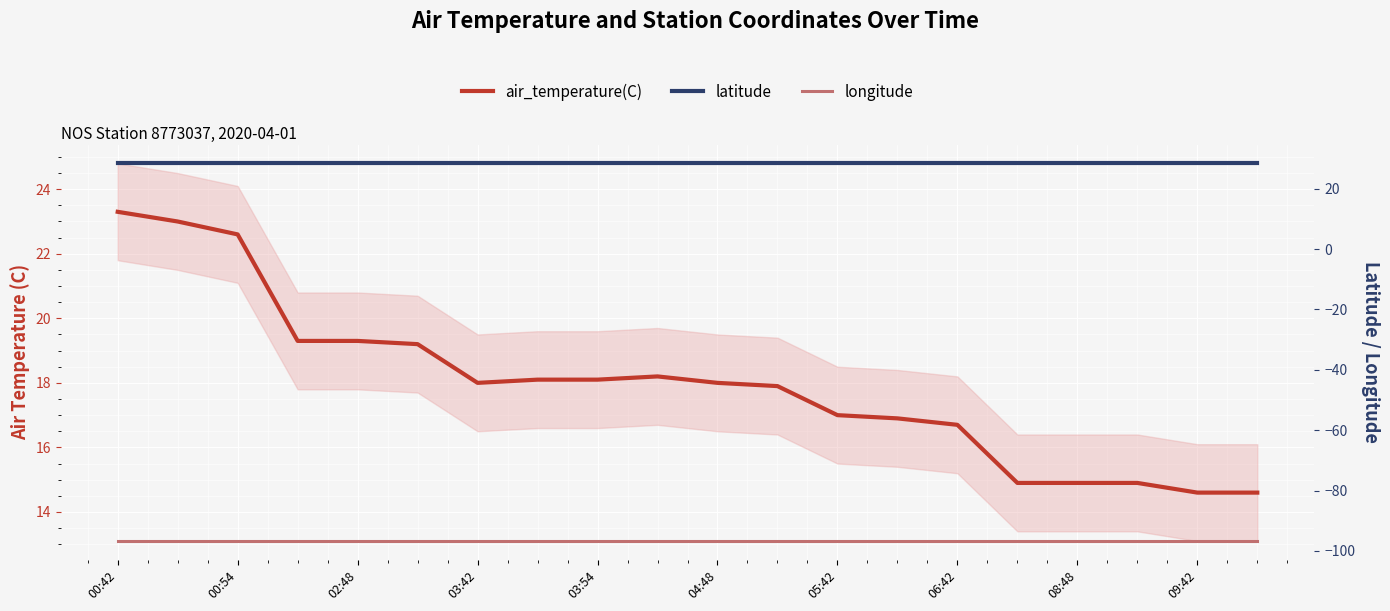

Is it true that air_temperature(C) equals 5.4 at 03:42?

False